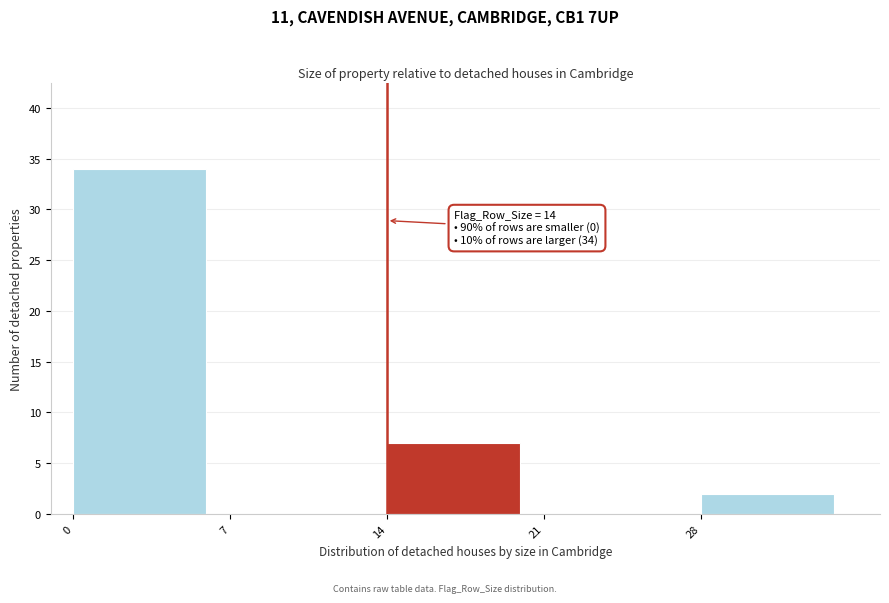

Over which range of the x-axis is the bar tallest?

0 to 7